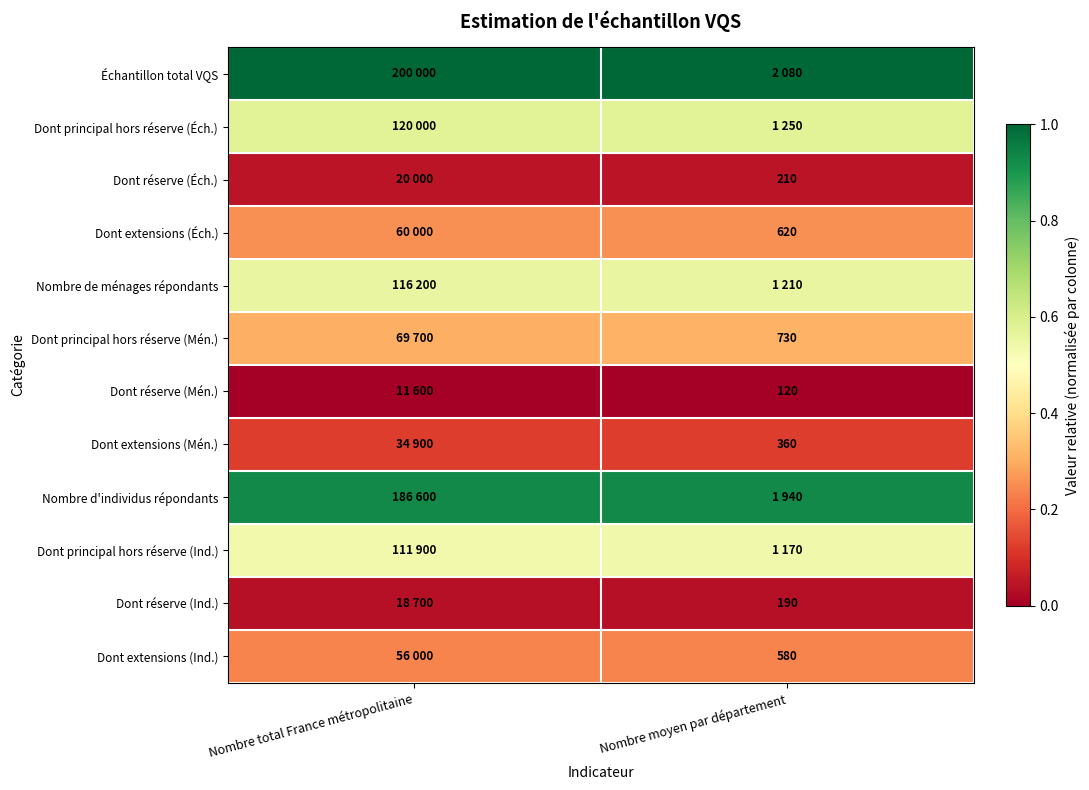

Is it true that Dont extensions (Éch.) equals 0.4 at Nombre moyen par département?

False